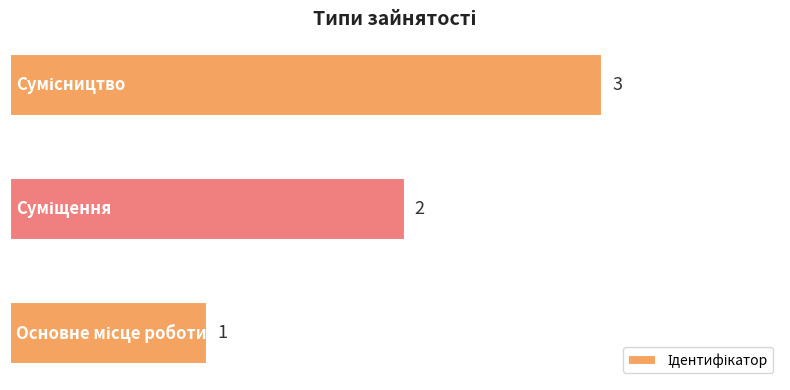

What is the sum of all values?

6